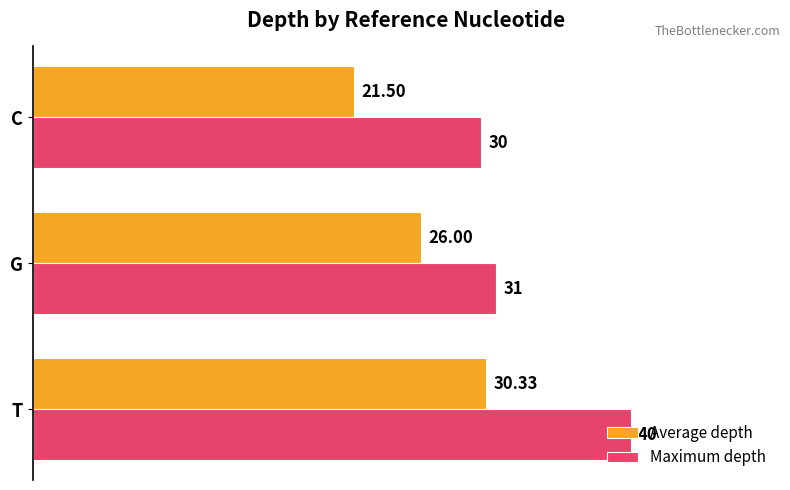

What is the spread (max minus min) of values at G?

5.0